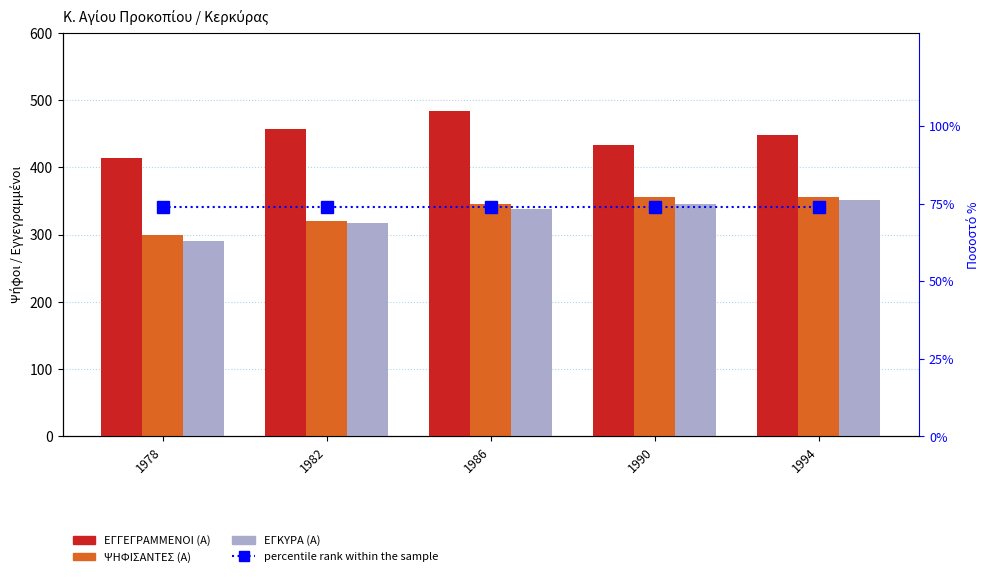

Is the value of ΨΗΦΙΣΑΝΤΕΣ (Α) at 1978 greater than the value of ΕΓΓΕΓΡΑΜΜΕΝΟΙ (Α) at 1978?

No